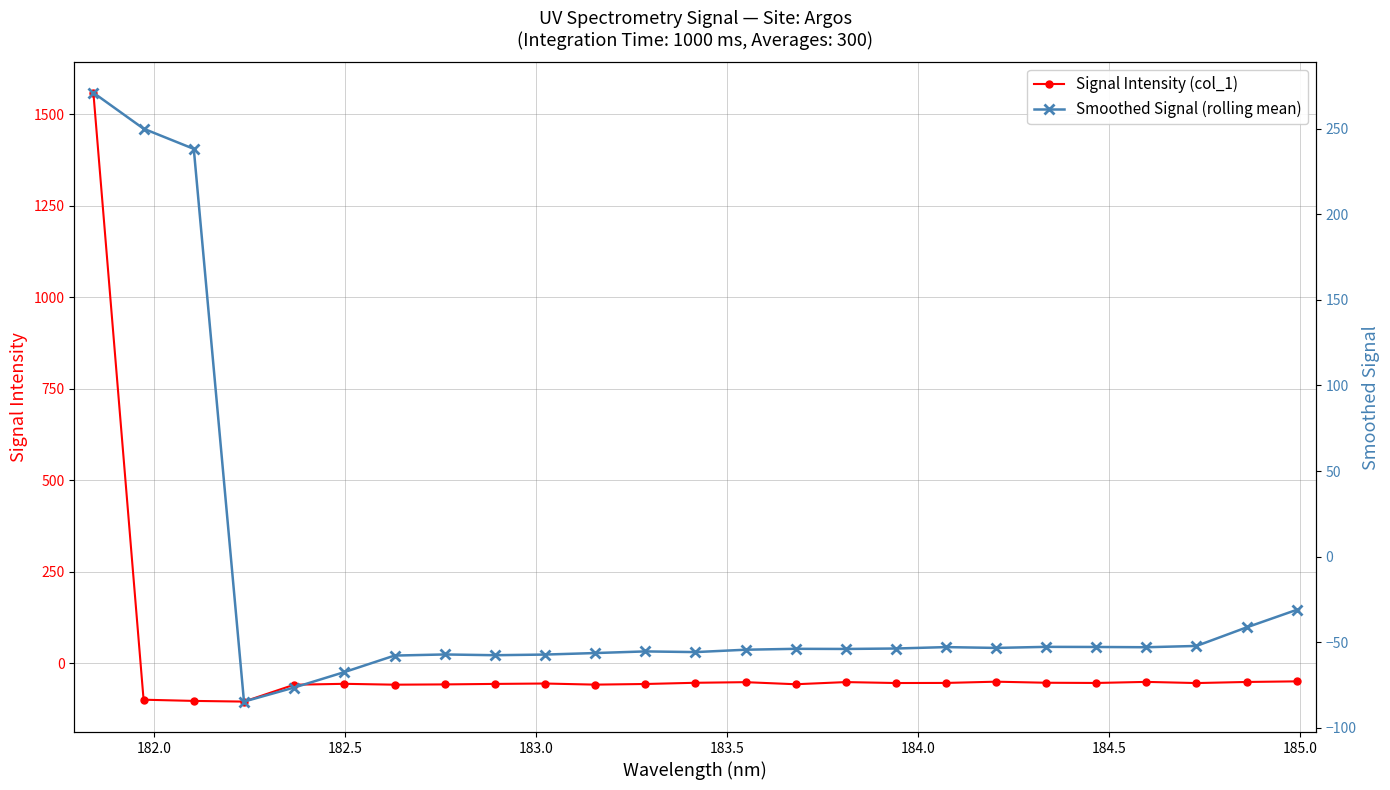

Does the chart have visible grid lines?

Yes